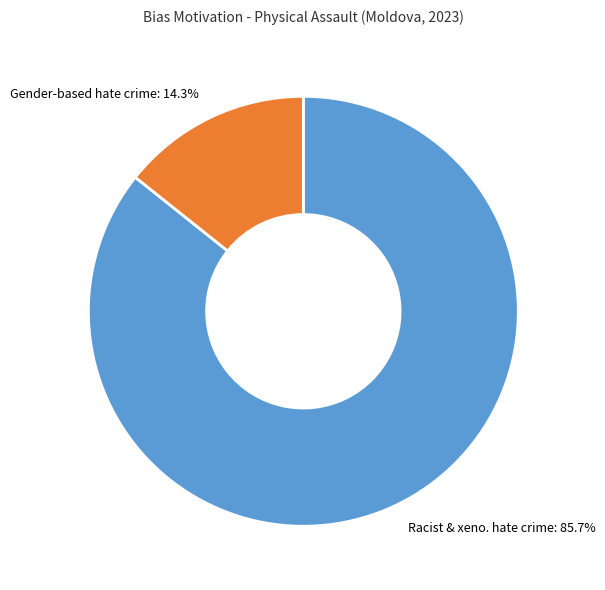

Which slice is the largest?

Racist and xenophobic hate crime